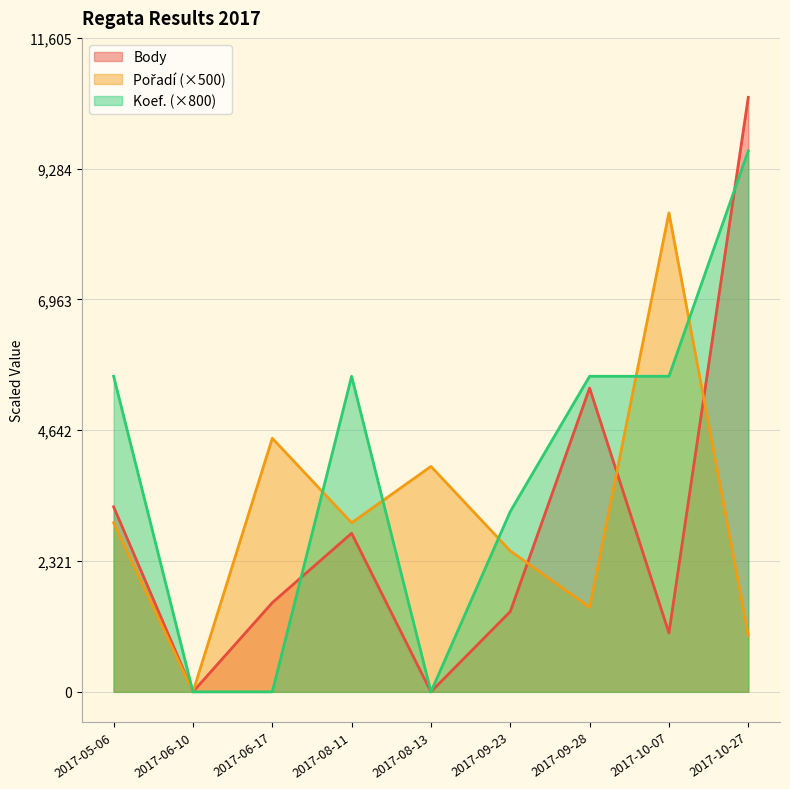

Which series changed the most between 2017-05-06 and 2017-09-28?

Body